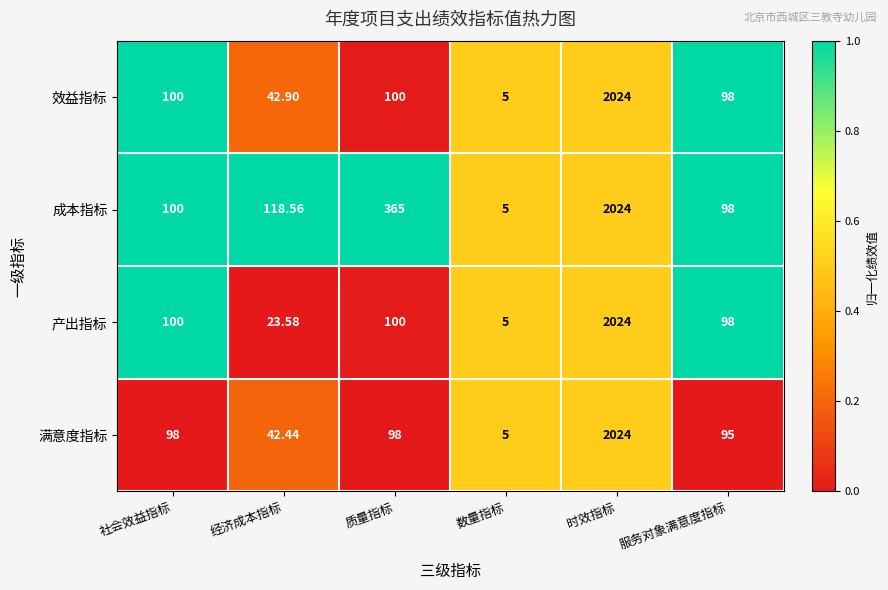

What is the maximum value shown in the chart?

2024.0